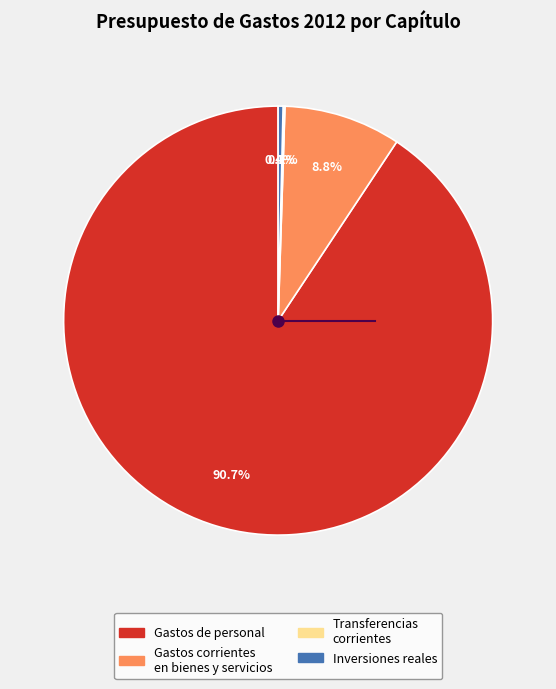

Which slice represents more than half of the pie?

Gastos de personal